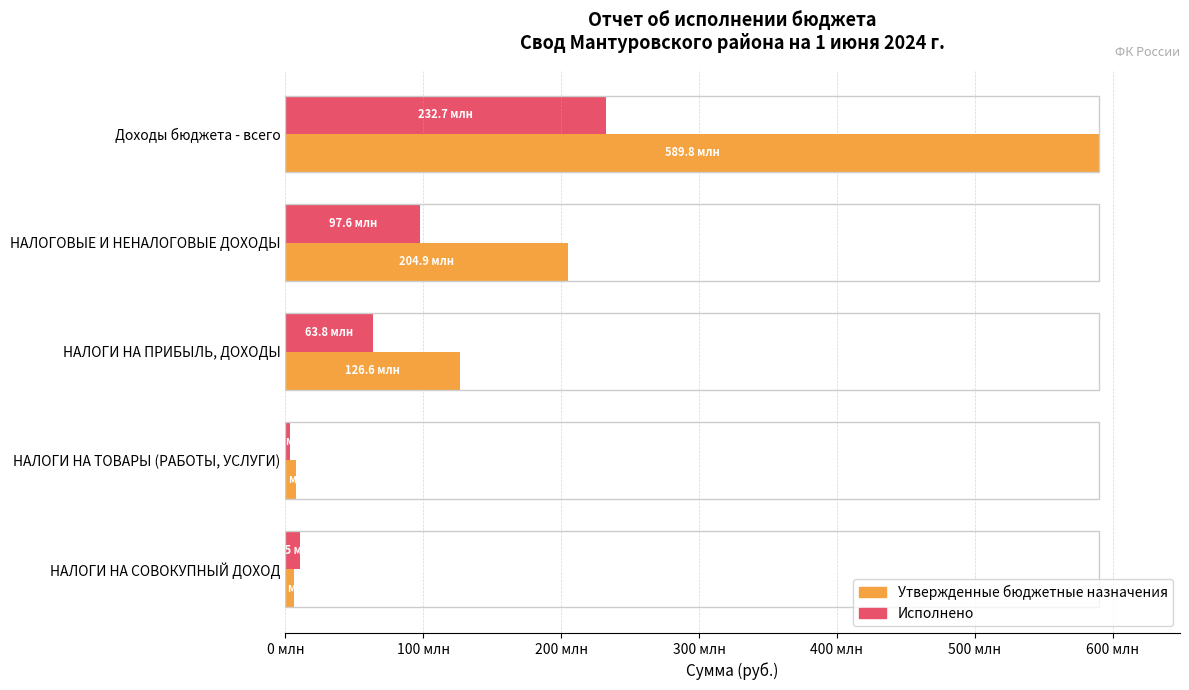

List the labels in order of Исполнено value, largest first.

Доходы бюджета - всего, НАЛОГОВЫЕ И НЕНАЛОГОВЫЕ ДОХОДЫ, НАЛОГИ НА ПРИБЫЛЬ, ДОХОДЫ, НАЛОГИ НА СОВОКУПНЫЙ ДОХОД, НАЛОГИ НА ТОВАРЫ (РАБОТЫ, УСЛУГИ)